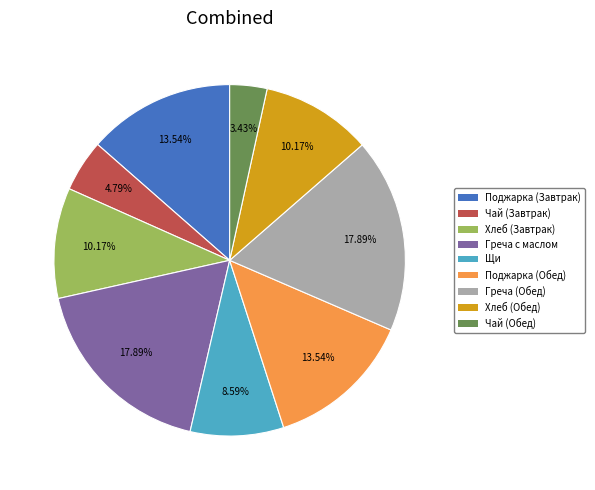

Is there a majority slice in this chart?

No